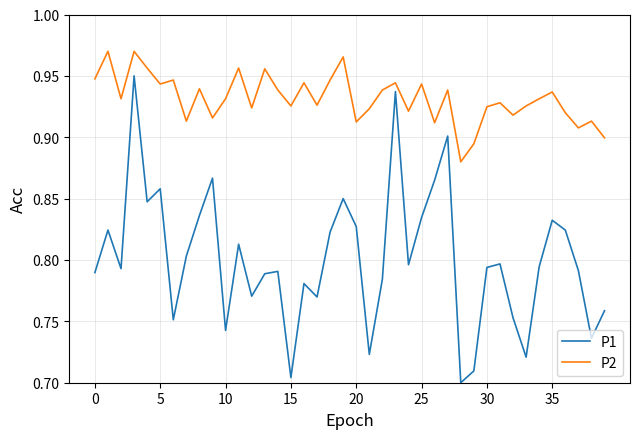

What is the sum of all P2 values?

37.3